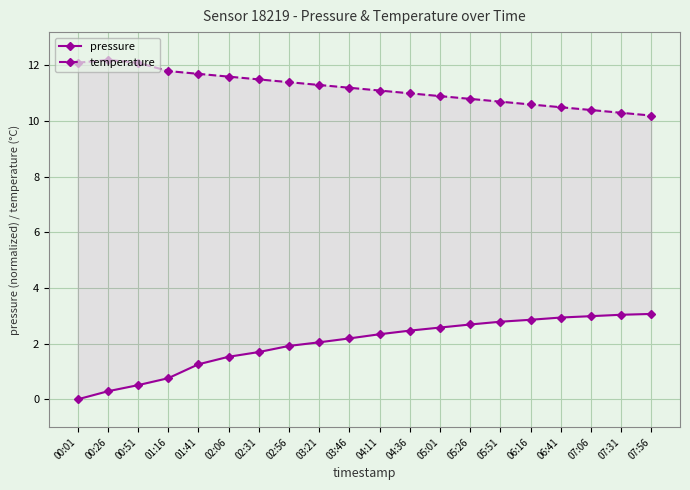

What is the average value of the pressure series?

2.0